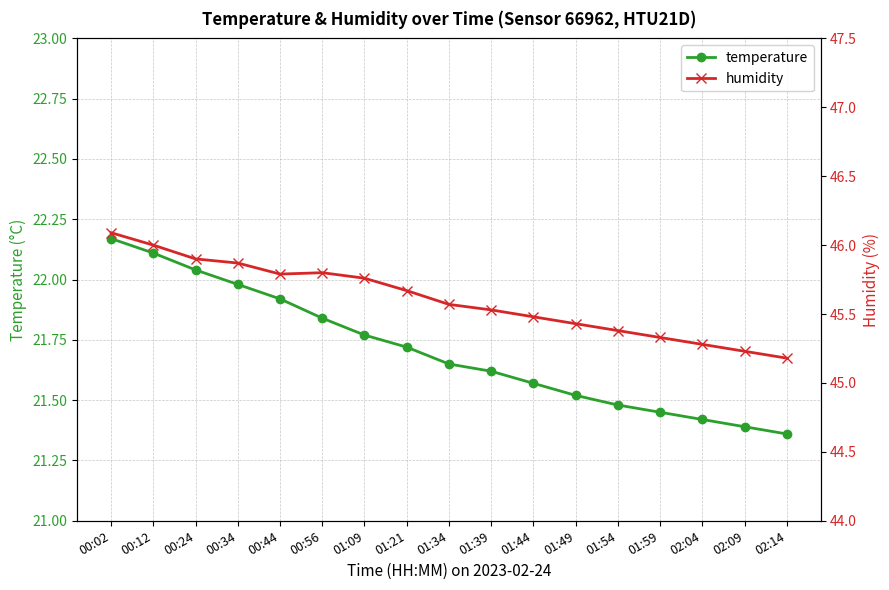

True or false: temperature and humidity cross at least once.

False